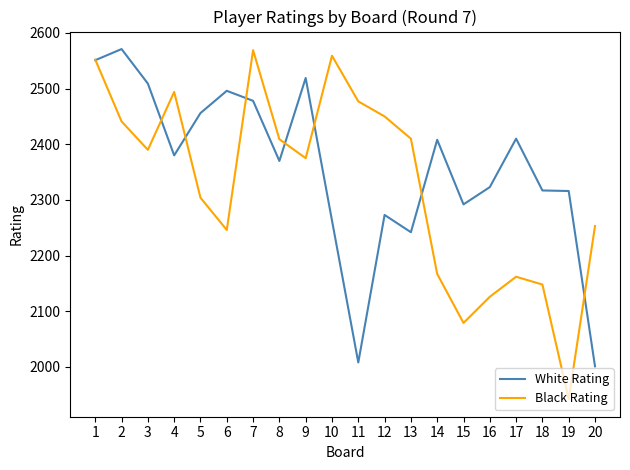

Where does the White Rating series first go above 2380?

1